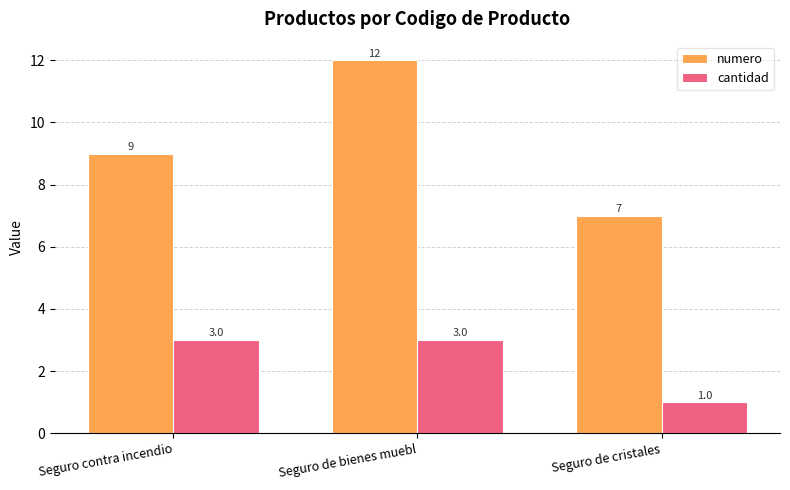

Reading left to right, list all the values displayed in this chart.

numero: Seguro contra incendio=9	Seguro de bienes muebl=12	Seguro de cristales=7
cantidad: Seguro contra incendio=3	Seguro de bienes muebl=3	Seguro de cristales=1